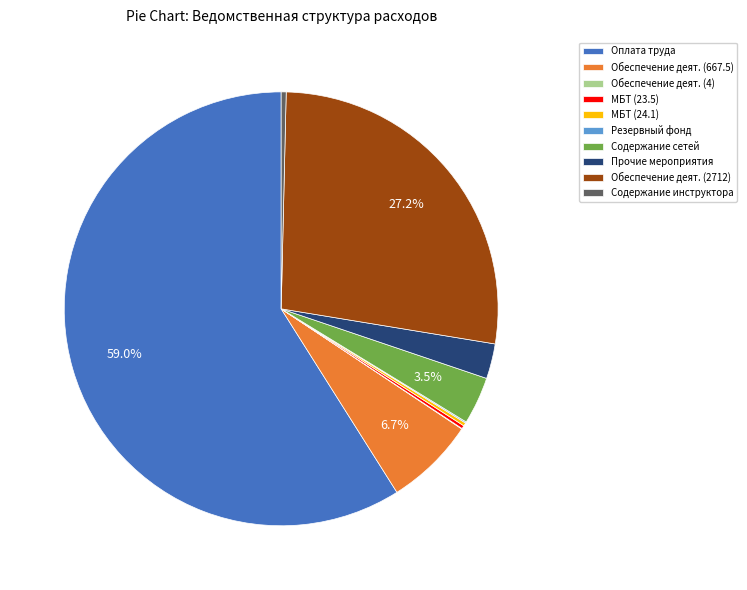

Between Оплата труда and Обеспечение деят. (2712), which is larger?

Оплата труда